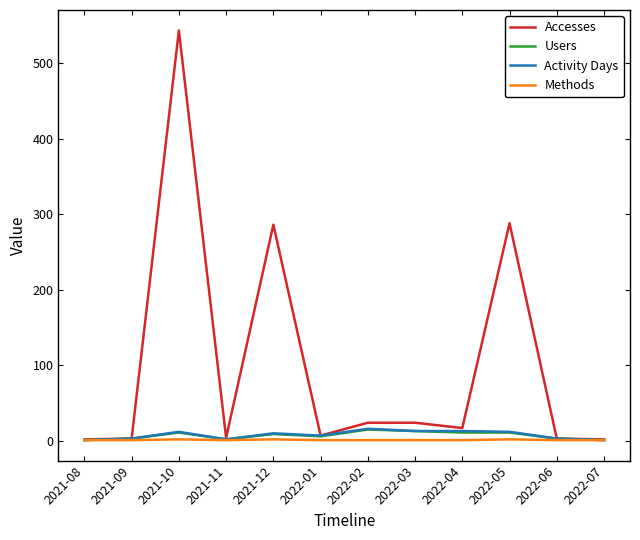

What is the difference between the Accesses values at 2021-11 and 2022-07?

2